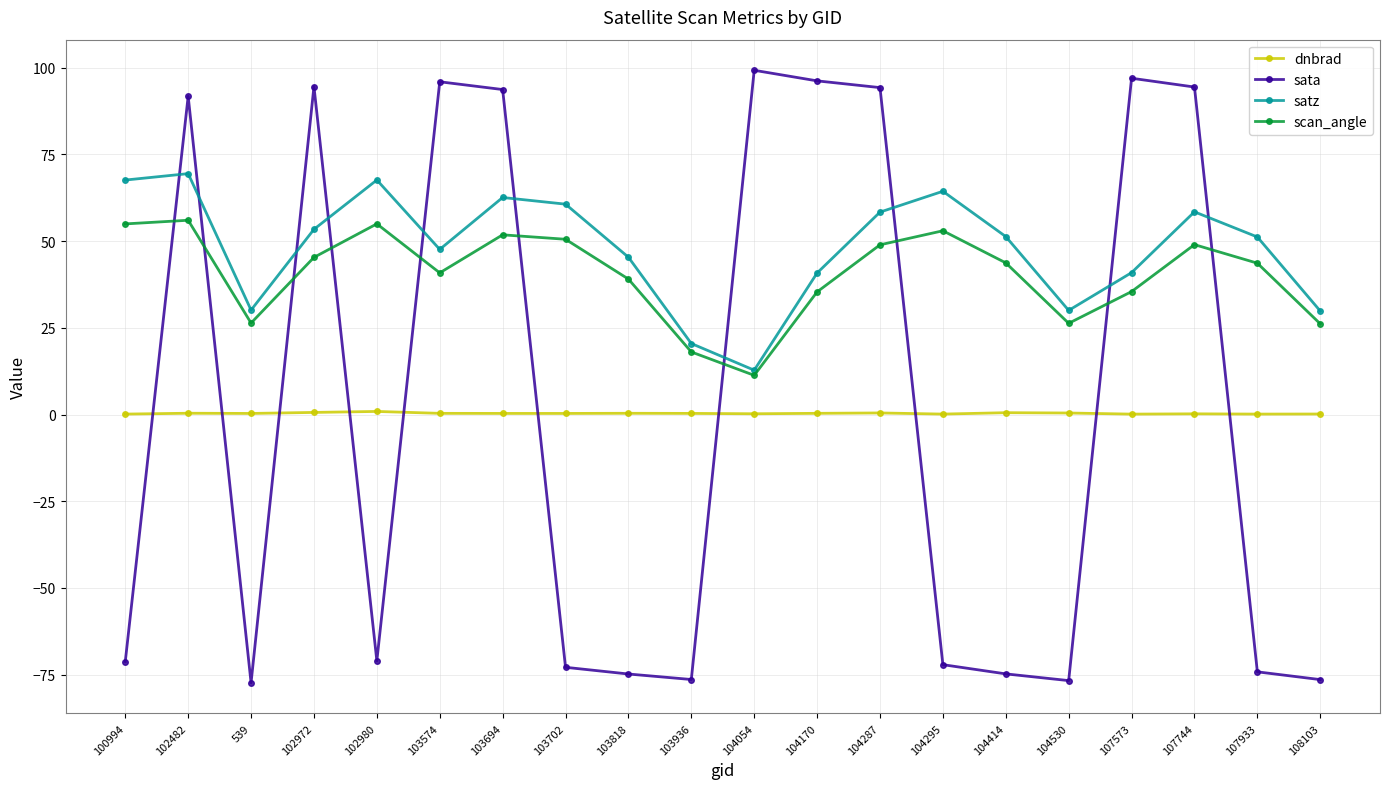

At how many categories does at least one series exceed 14?

20